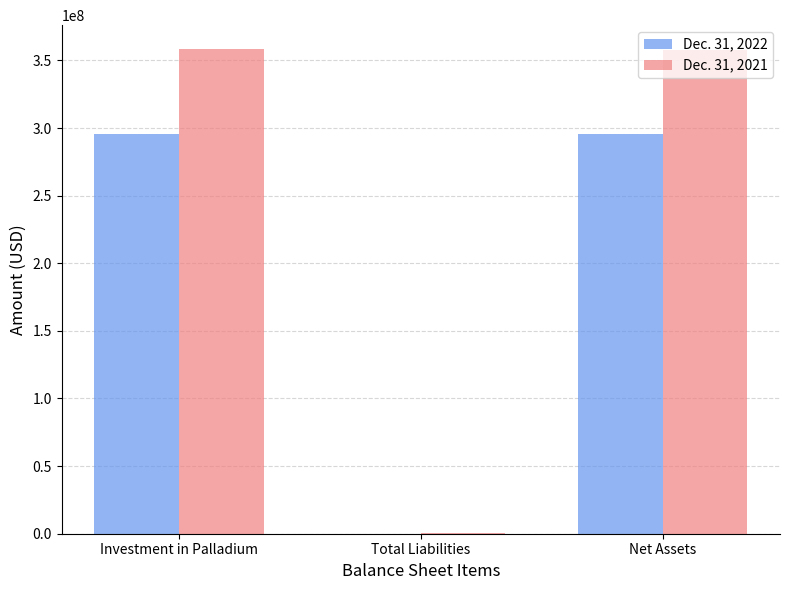

What is the total value across all series at Investment in Palladium?

653799000